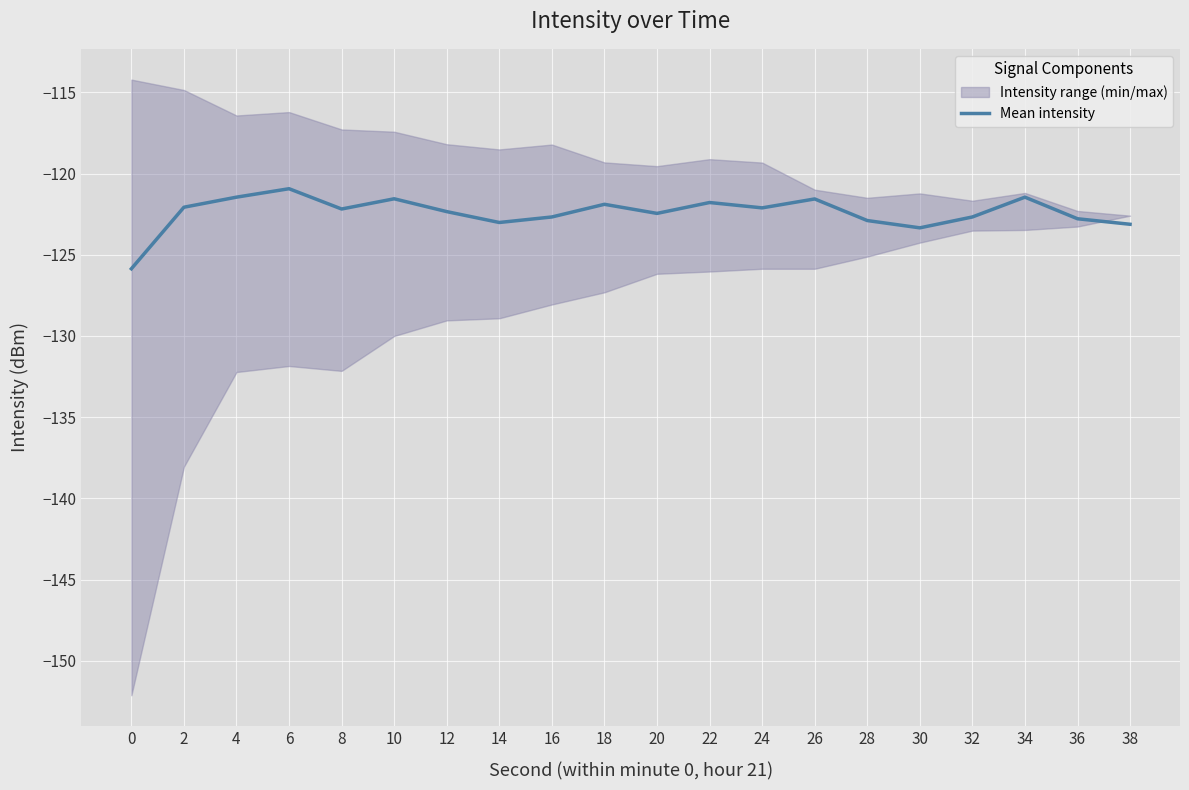

What is the value of the 16th point from the left?

-123.3